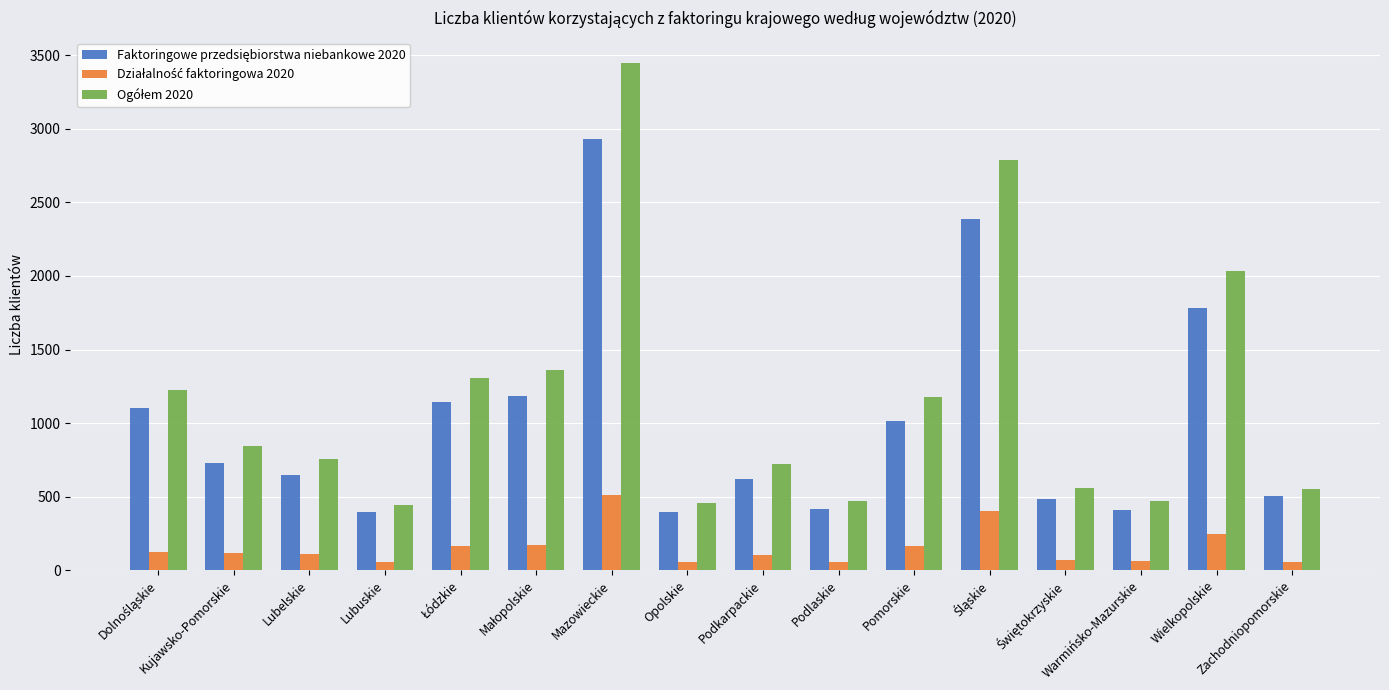

At which category is the sum across all series the highest?

Mazowieckie